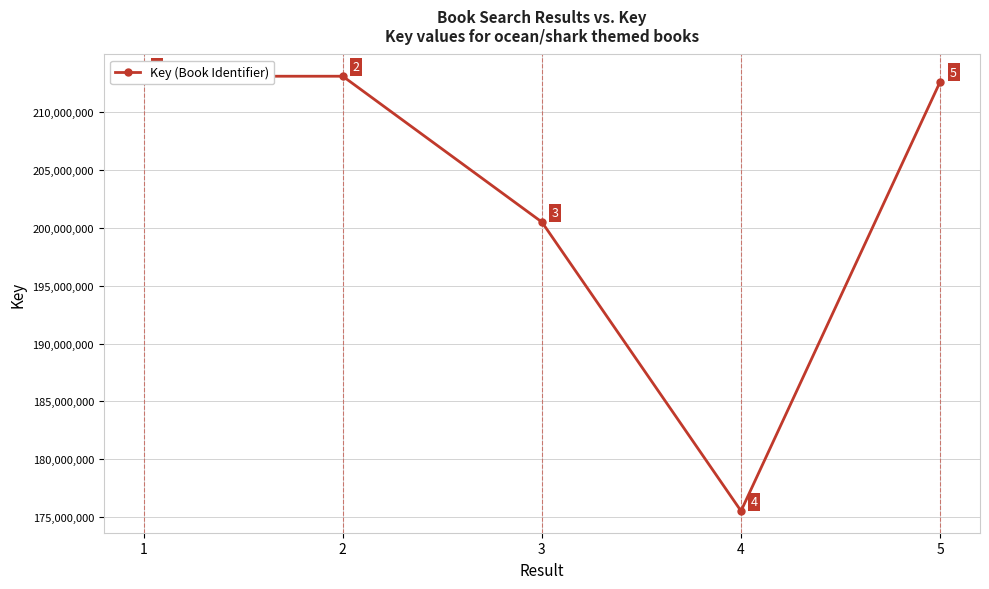

Where does the data first go above 212632704?

1